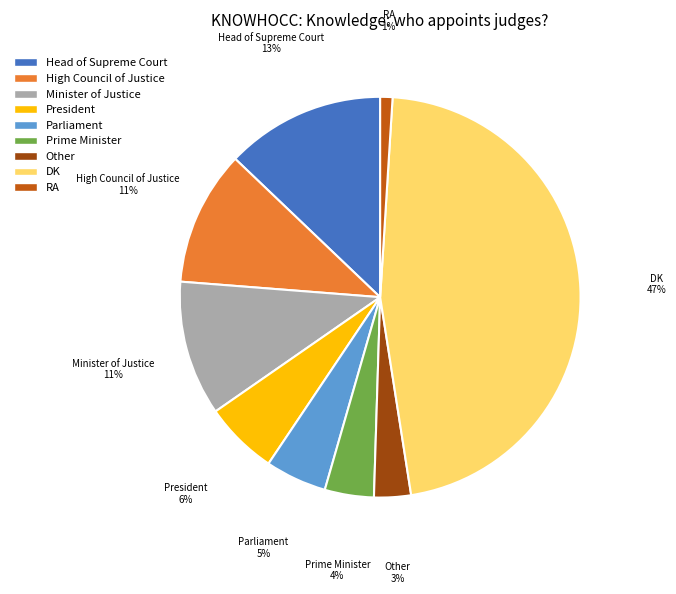

Do President and Head of Supreme Court together represent more than half of the pie?

No